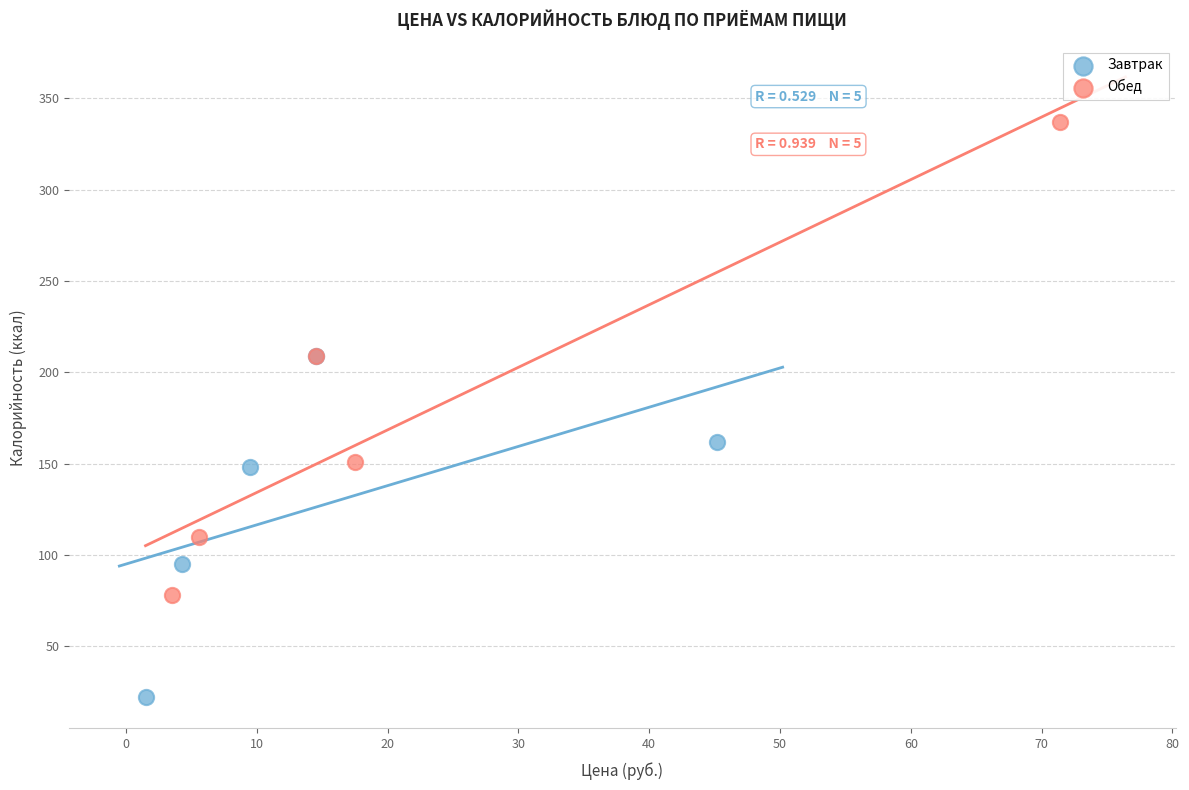

Which series has the widest spread of Y values?

Обед